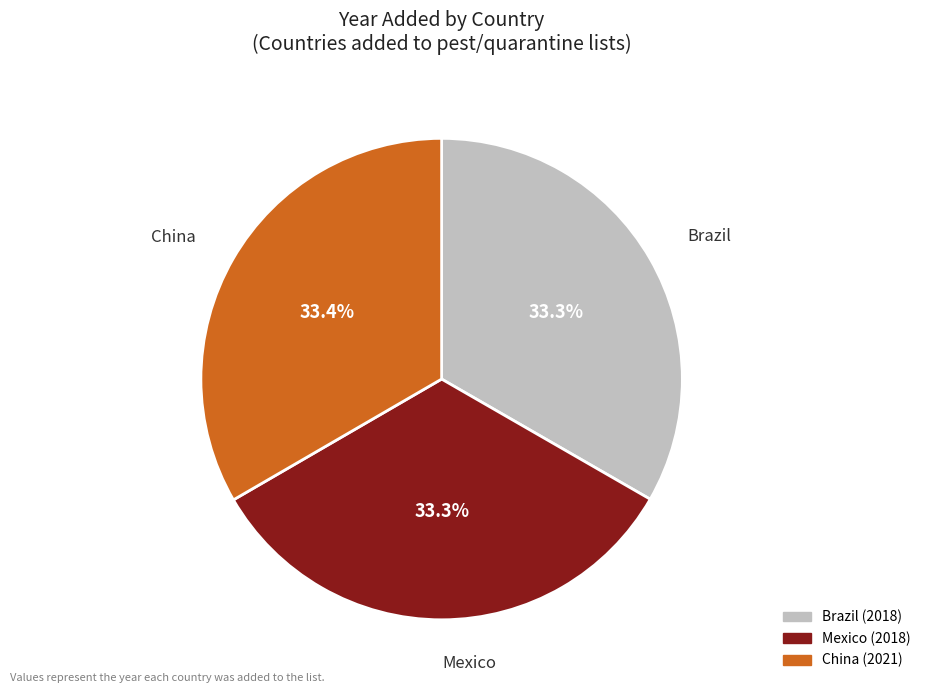

Approximately how many times larger is the value at China compared to Mexico?

1.0